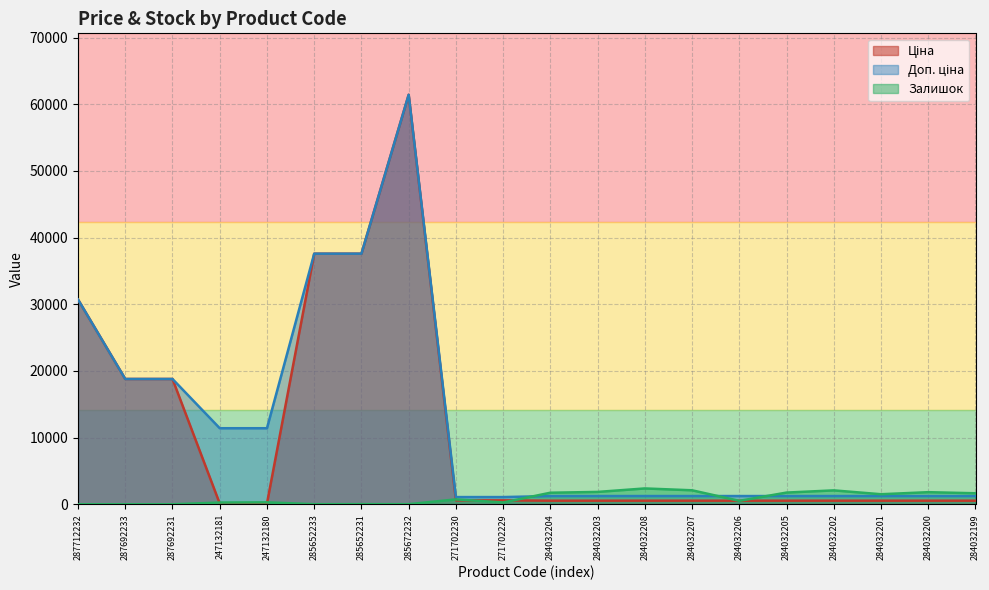

What is the value of the Ціна point at the 7th from the left?

37593.6